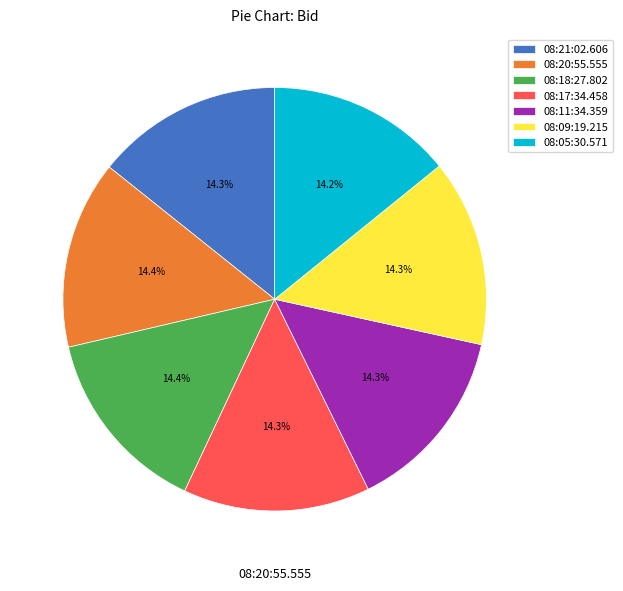

True or false: 08:17:34.458 accounts for 25% of the total.

False